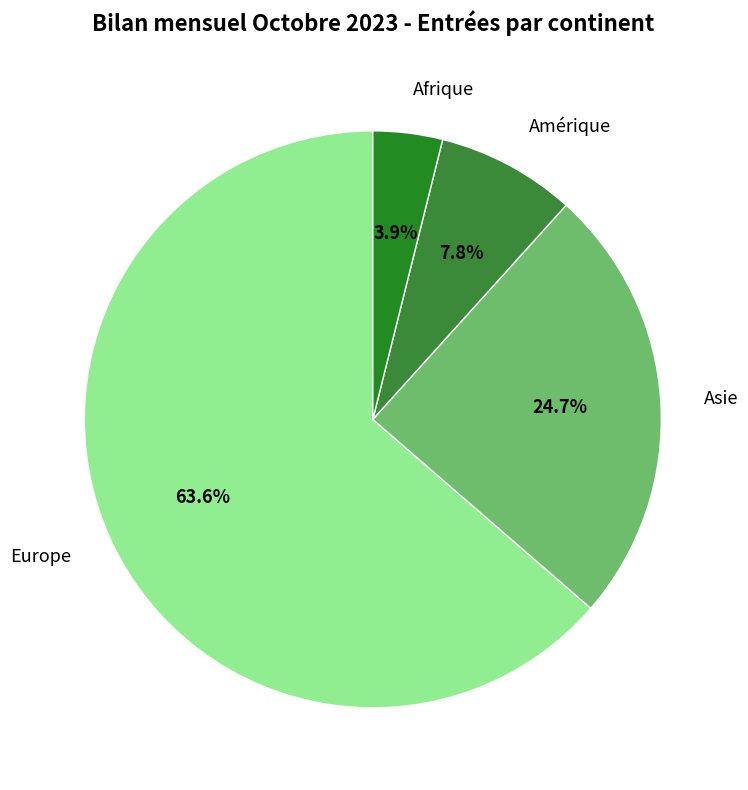

To the nearest percent, what percentage of the pie is Amérique?

8%